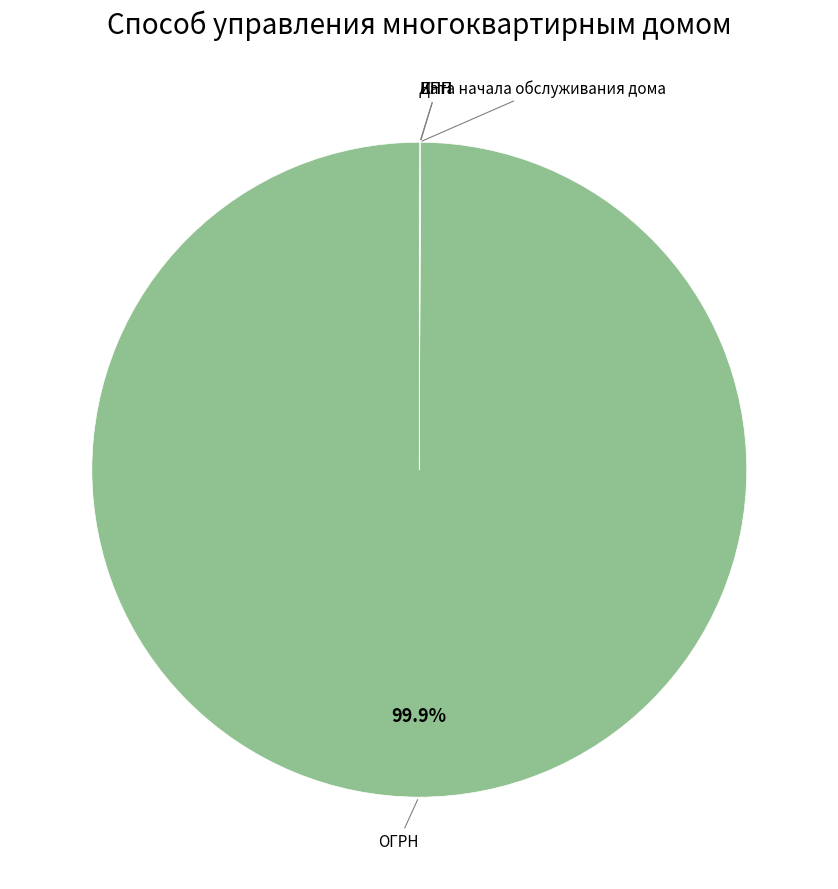

Is there a majority slice in this chart?

Yes